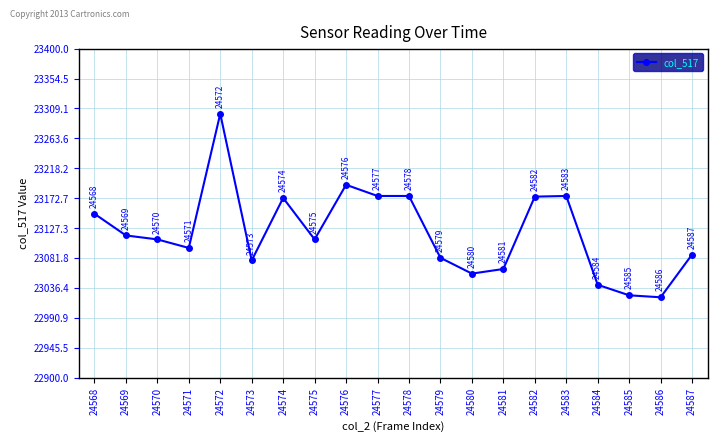

At which category does the data reach its first local peak?

24572